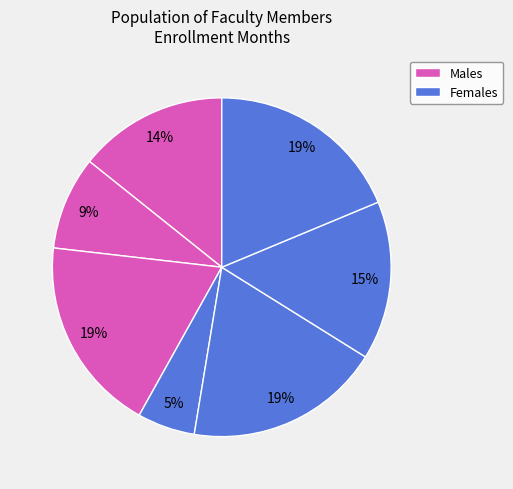

How many segments does this pie chart have?

7